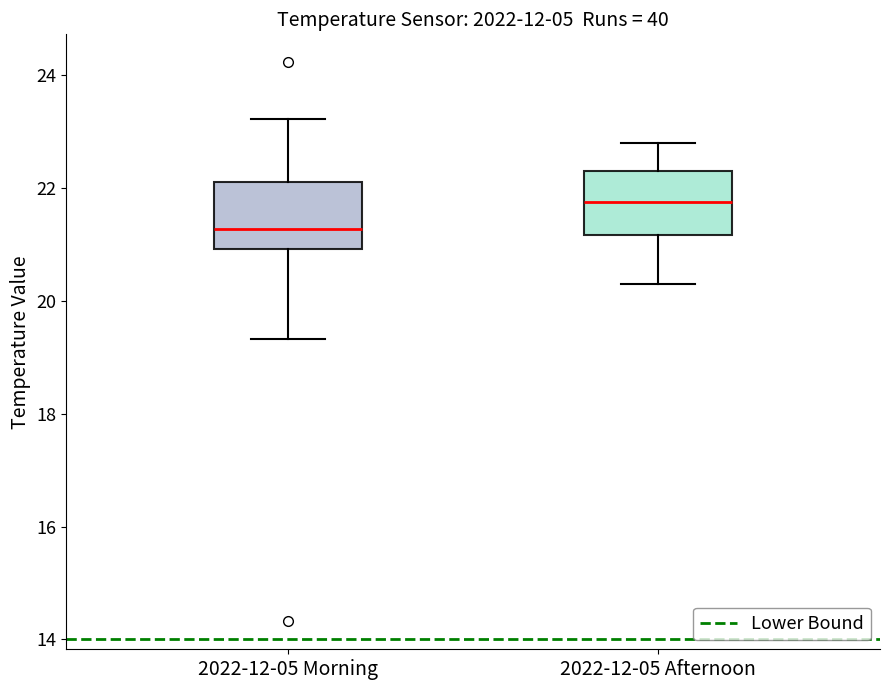

Which box has the lowest median line?

2022-12-05 Morning